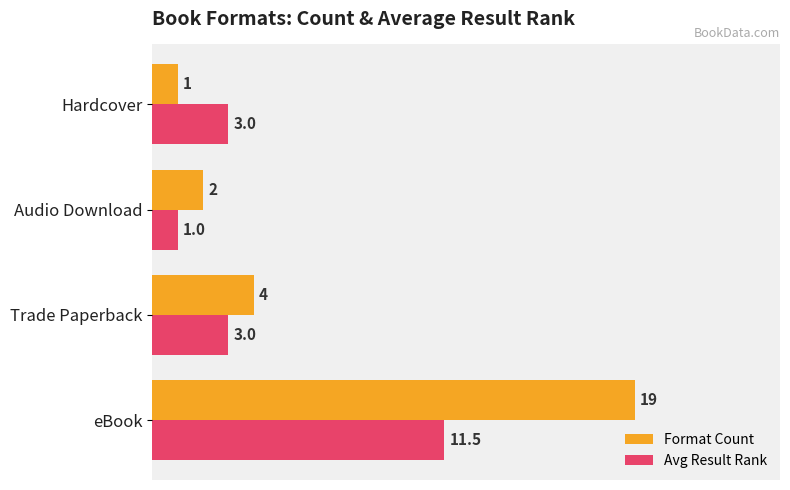

Which series has the widest spread of values?

Format Count